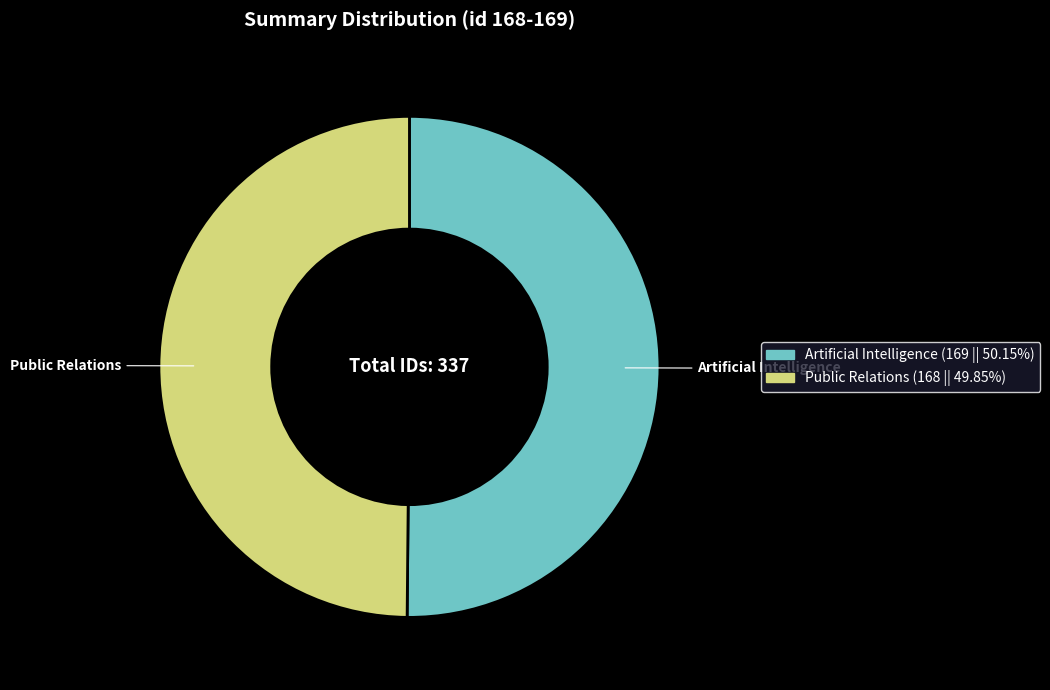

True or false: Artificial Intelligence accounts for 50% of the total.

True